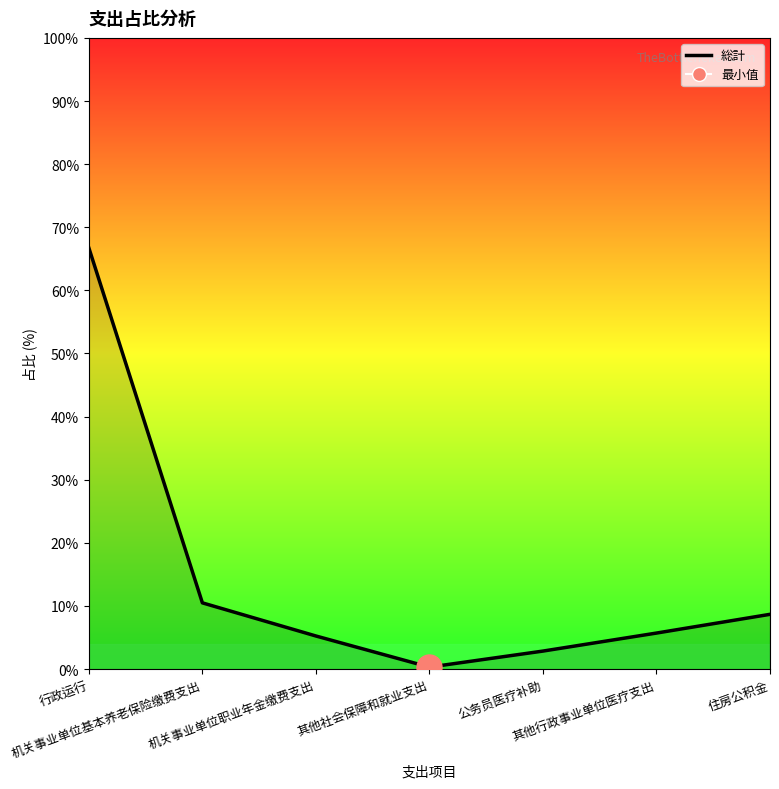

What is the change in value from 行政运行 to 公务员医疗补助?

-63.9